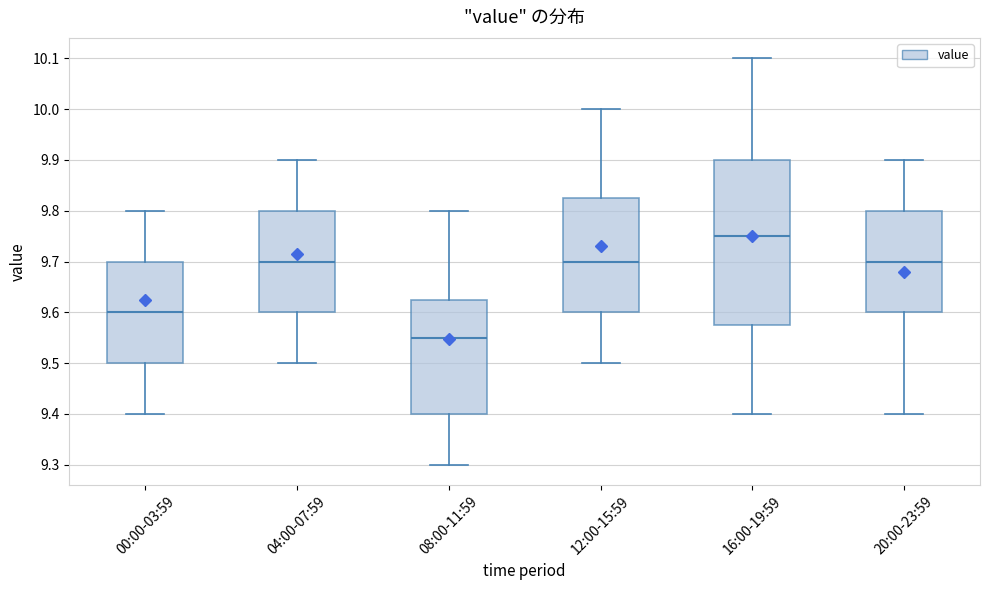

Which box has the highest median line?

16:00-19:59